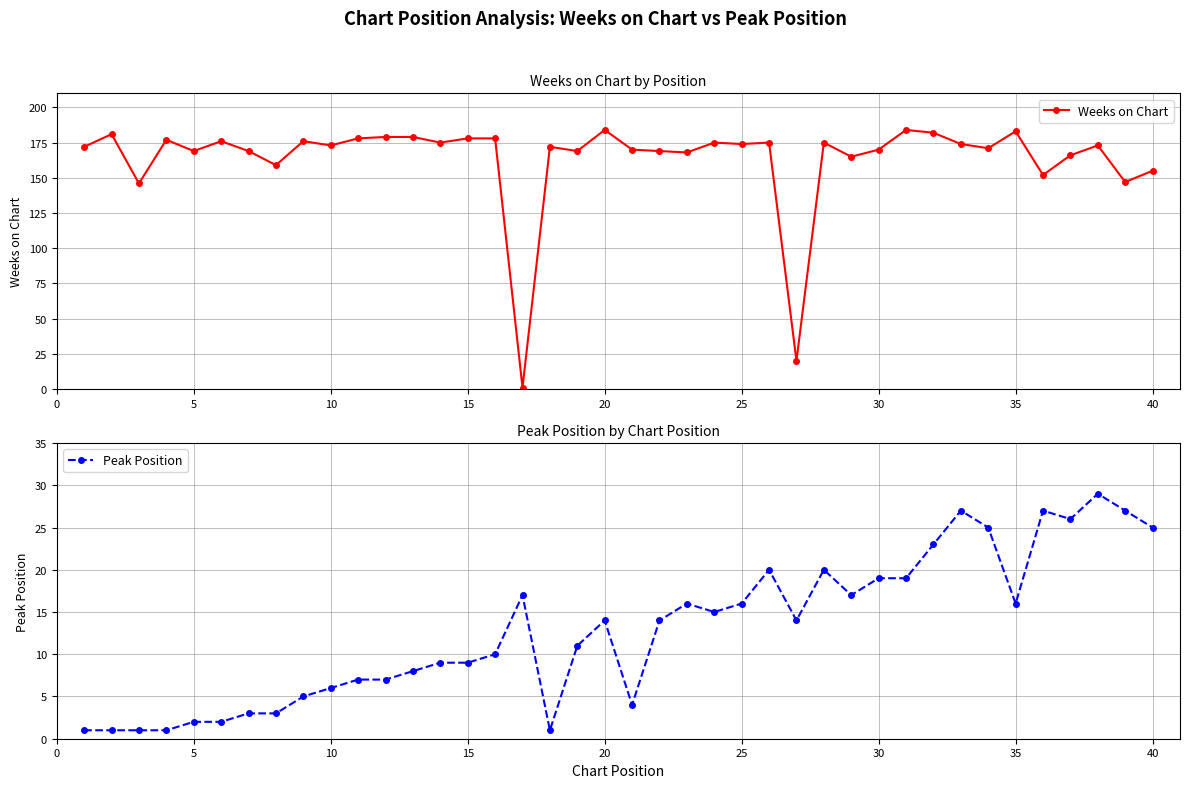

How many data points does each series have?

40